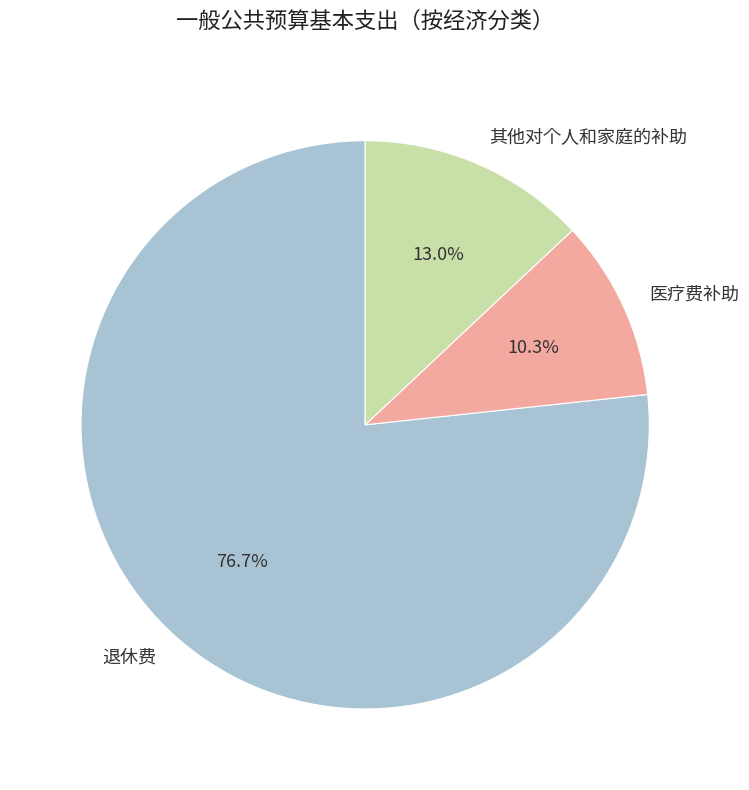

What is the majority slice?

退休费